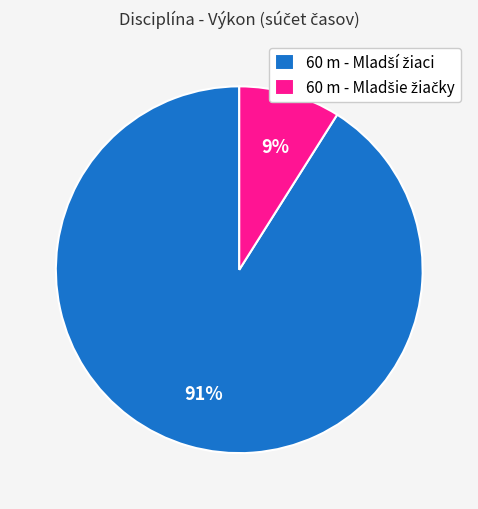

Does any single category account for the majority?

Yes